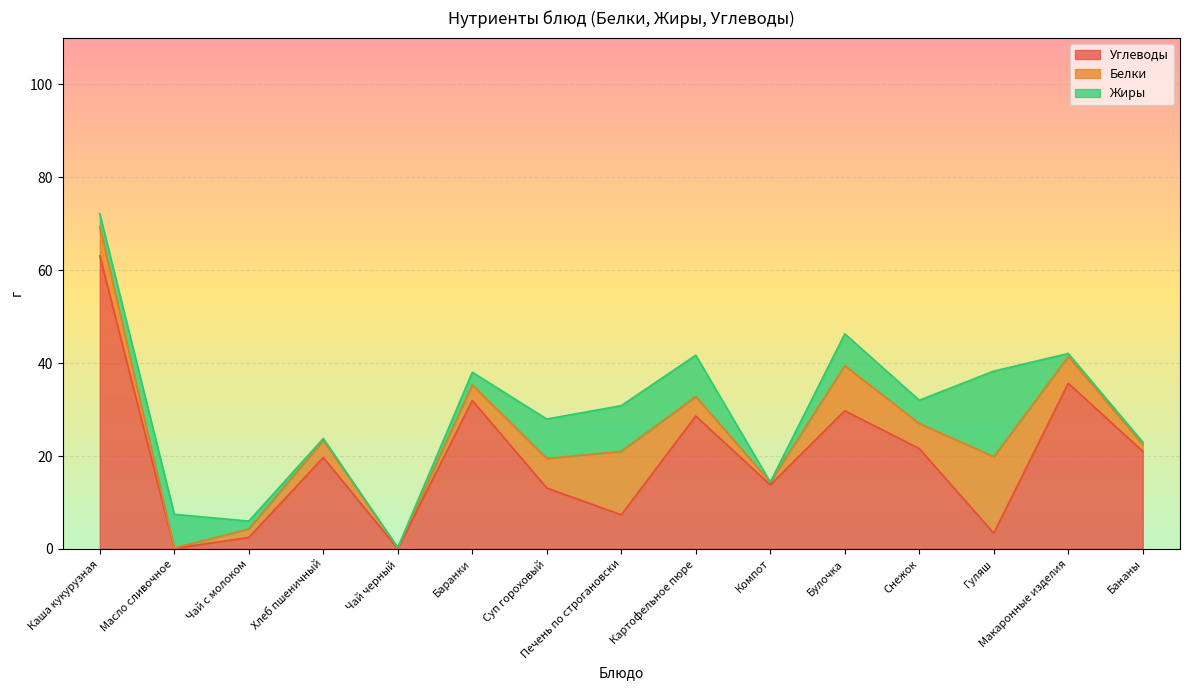

The value of Углеводы at Каша кукурузная is 63.1. True or false?

True